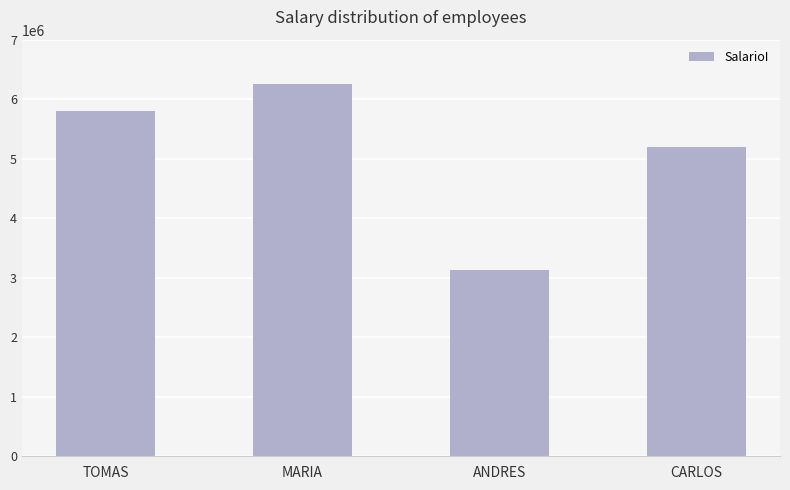

What is the ratio of the value at TOMAS to the value at MARIA?

0.9